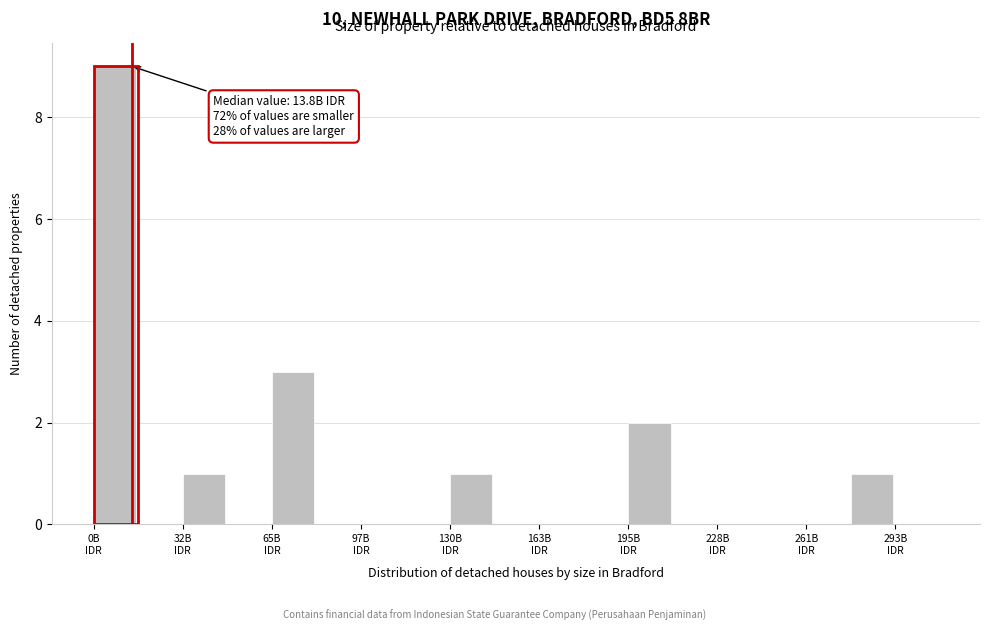

Around what value on the x-axis is the tallest bar? Give the approximate position of its centre, as read against the axis.

10